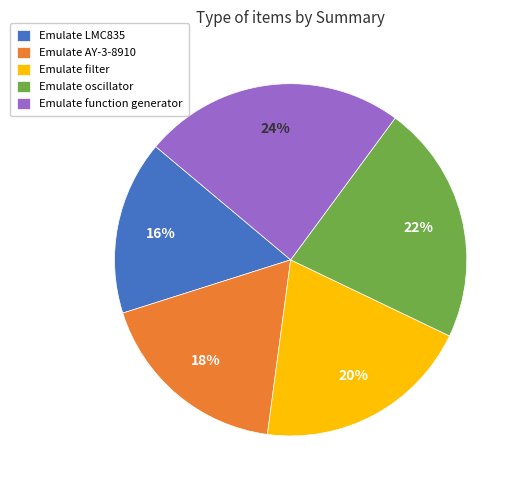

True or false: Emulate oscillator accounts for 22% of the total.

True